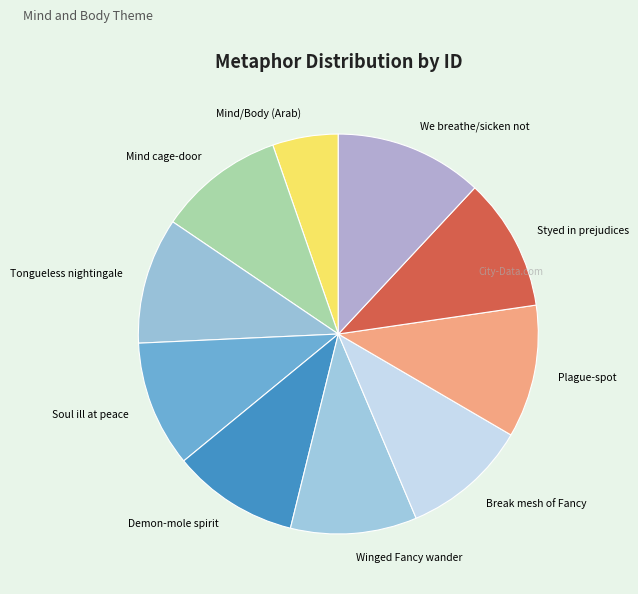

The Plague-spot slice represents 11% of the pie. True or false?

True